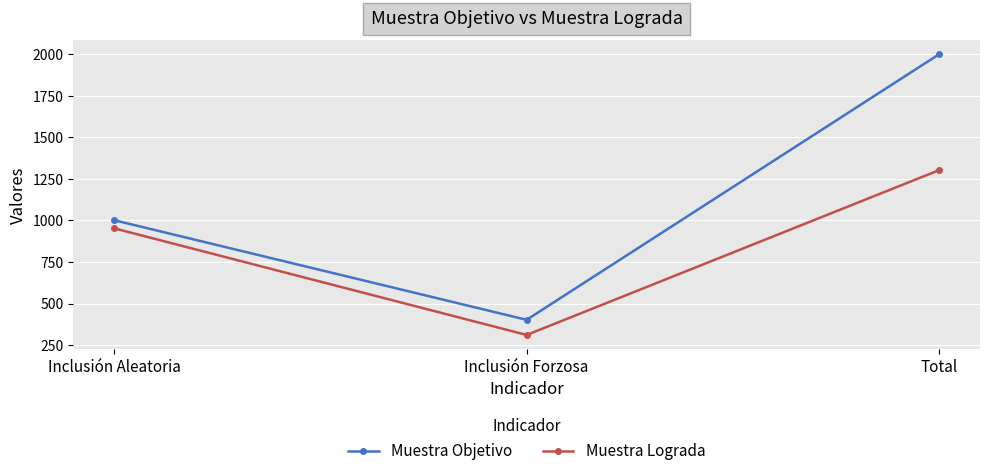

What position from the right is Inclusión Aleatoria?

3